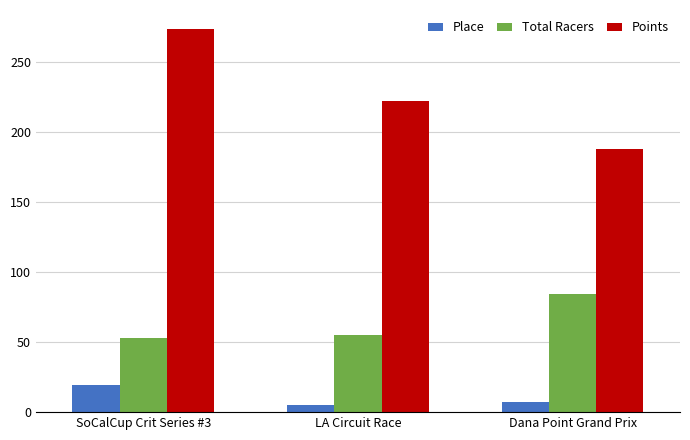

What is the difference between the highest and lowest values at SoCalCup Crit Series #3?

254.1